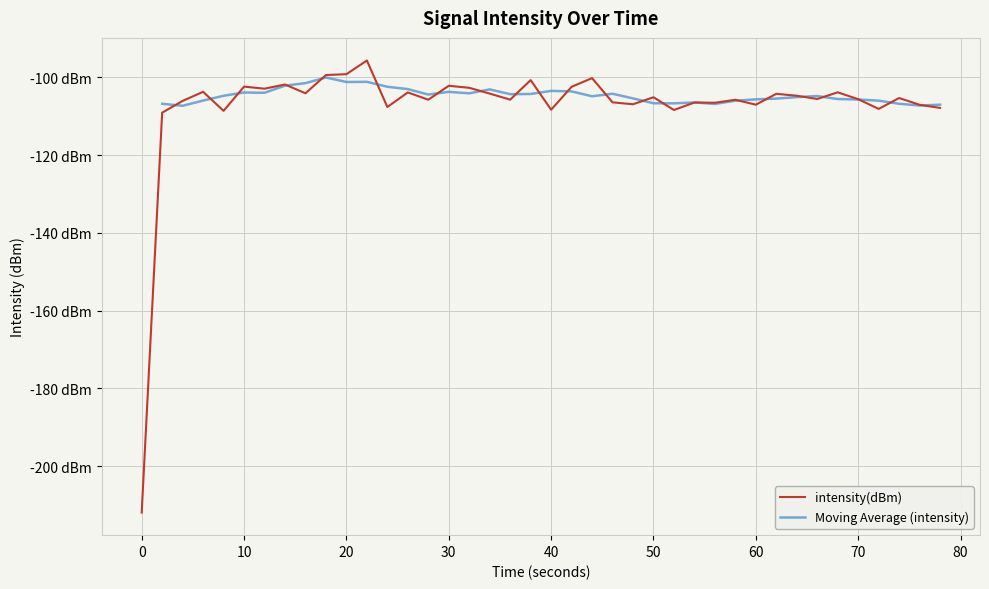

How many interior local peaks (higher than both neighbors) does the data have?

14